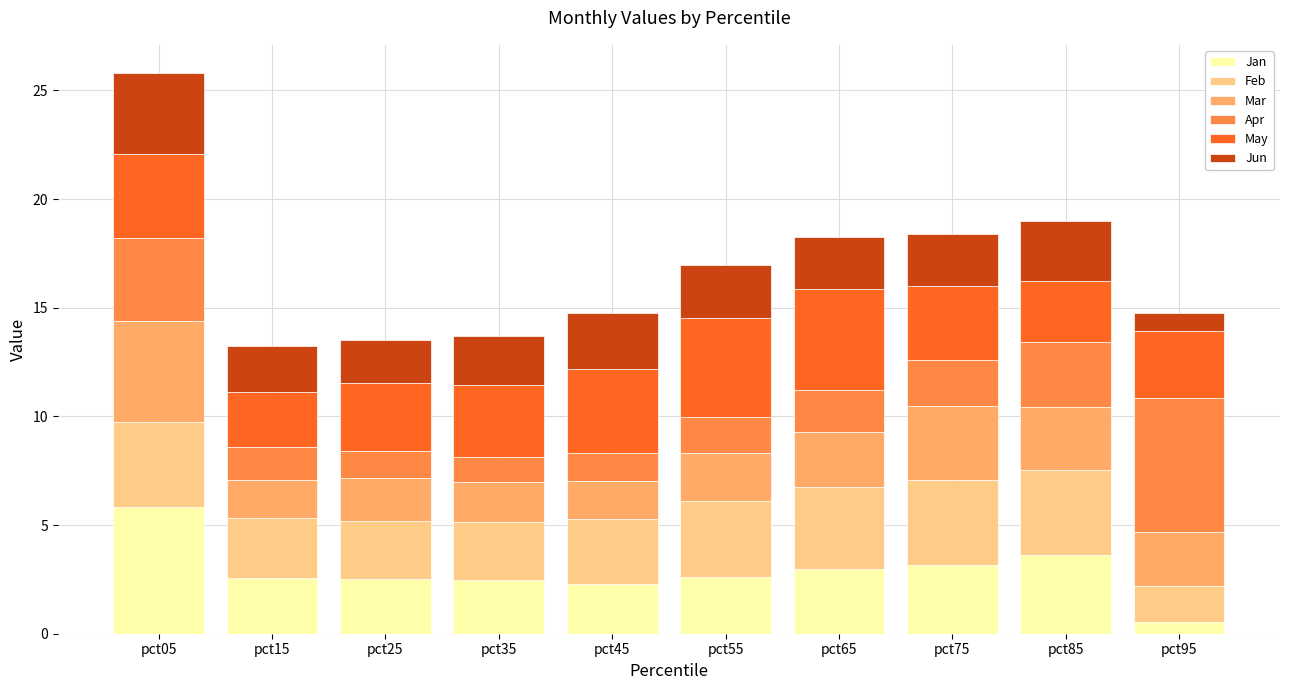

What is the total value across all series at pct15?

13.3